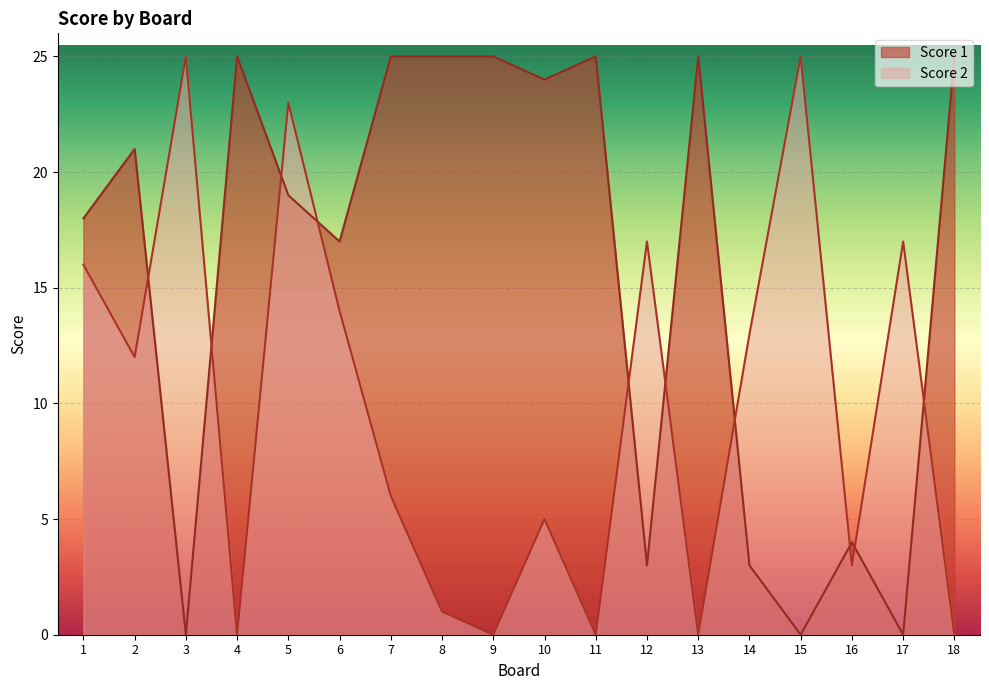

At how many categories does at least one series exceed 20?

12